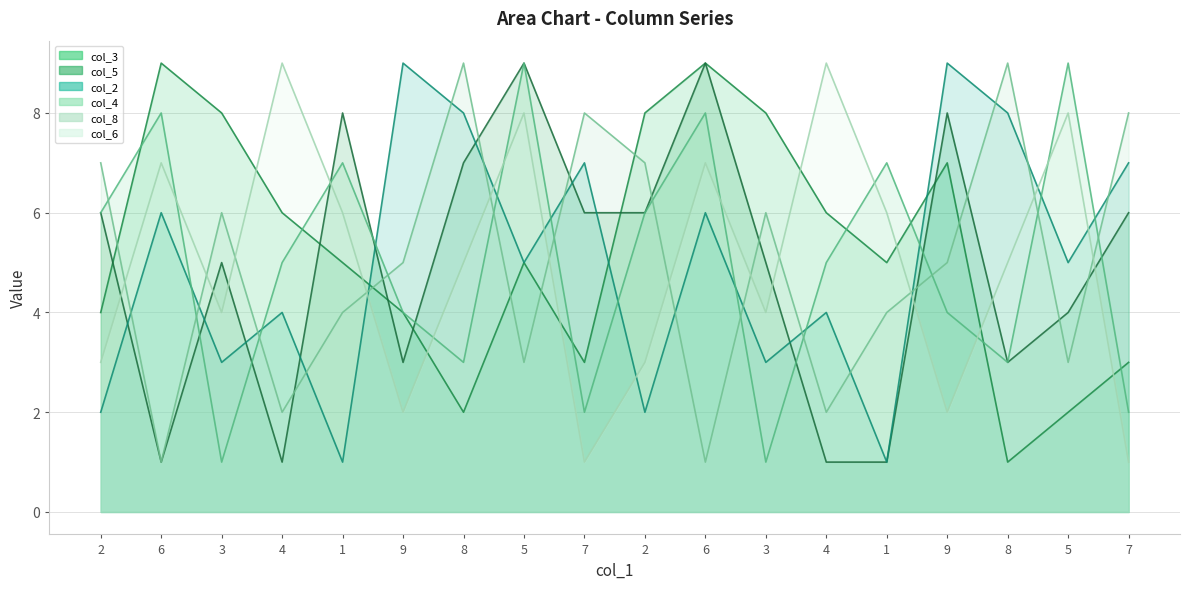

Reading left to right, extract all data points from this chart.

col_3: 4	9	8	6	5	4	2	5	3	8	9	8	6	5	7	1	2	3
col_5: 6	1	5	1	8	3	7	9	6	6	9	5	1	1	8	3	4	6
col_2: 2	6	3	4	1	9	8	5	7	2	6	3	4	1	9	8	5	7
col_4: 6	8	1	5	7	4	3	9	2	6	8	1	5	7	4	3	9	2
col_8: 7	1	6	2	4	5	9	3	8	7	1	6	2	4	5	9	3	8
col_6: 3	7	4	9	6	2	5	8	1	3	7	4	9	6	2	5	8	1